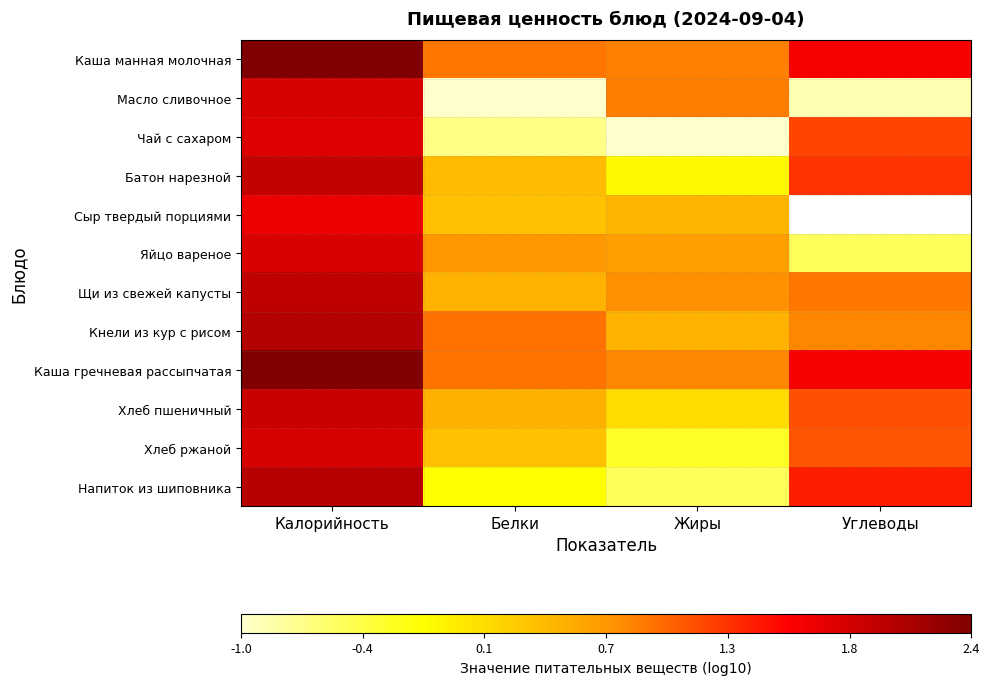

What is the sum of all Яйцо вареное values?

2.6